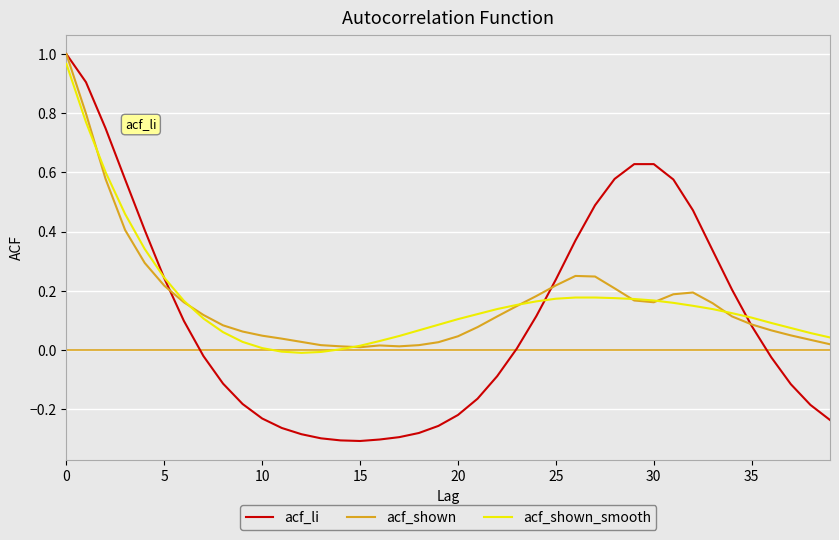

Which series has the largest range (max minus min)?

acf_li